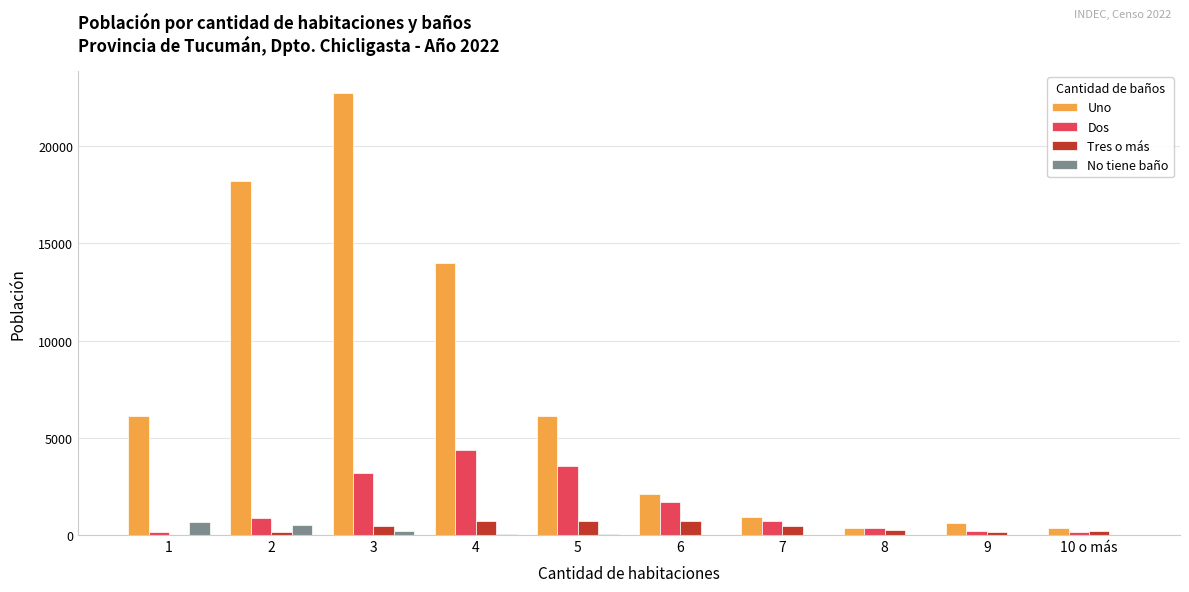

At which category is the sum across all series the highest?

3